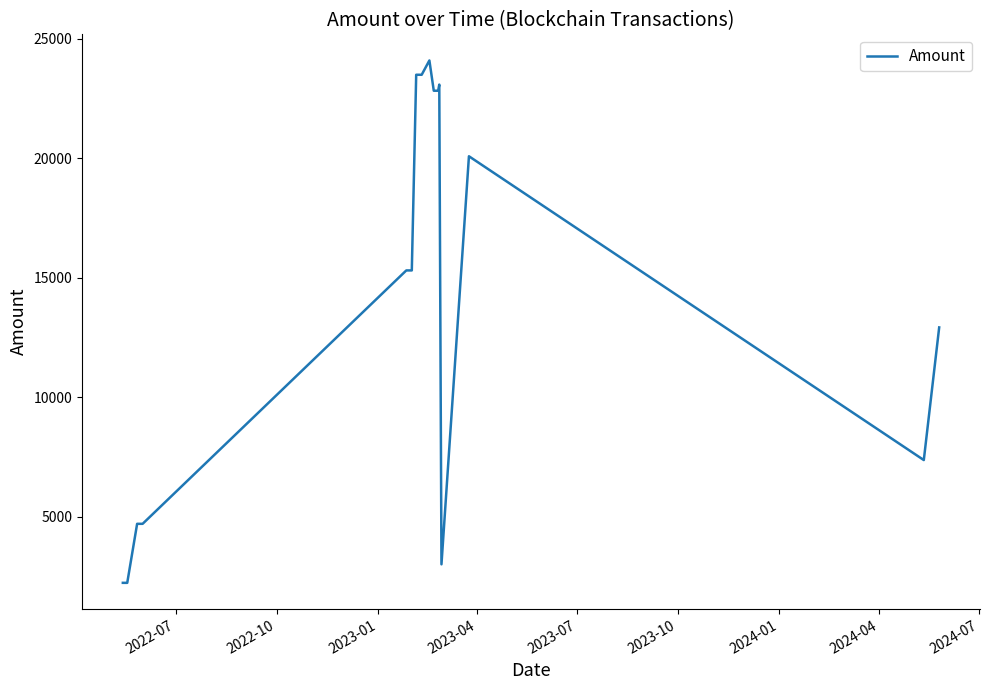

What is the minimum value shown in the chart?

2224.1